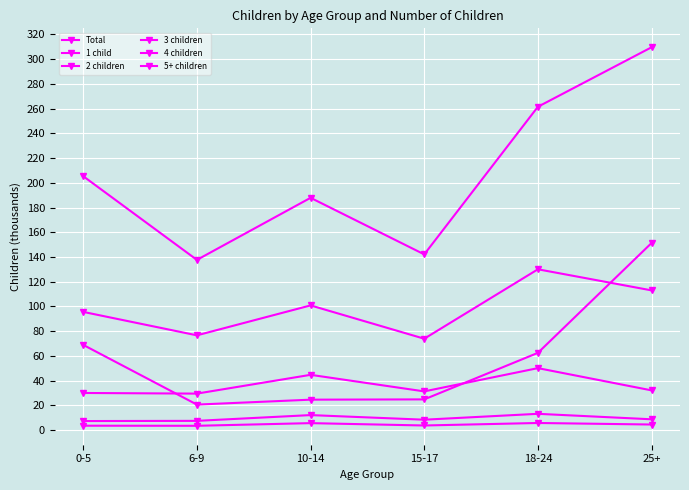

What is the greatest value displayed?

309.6